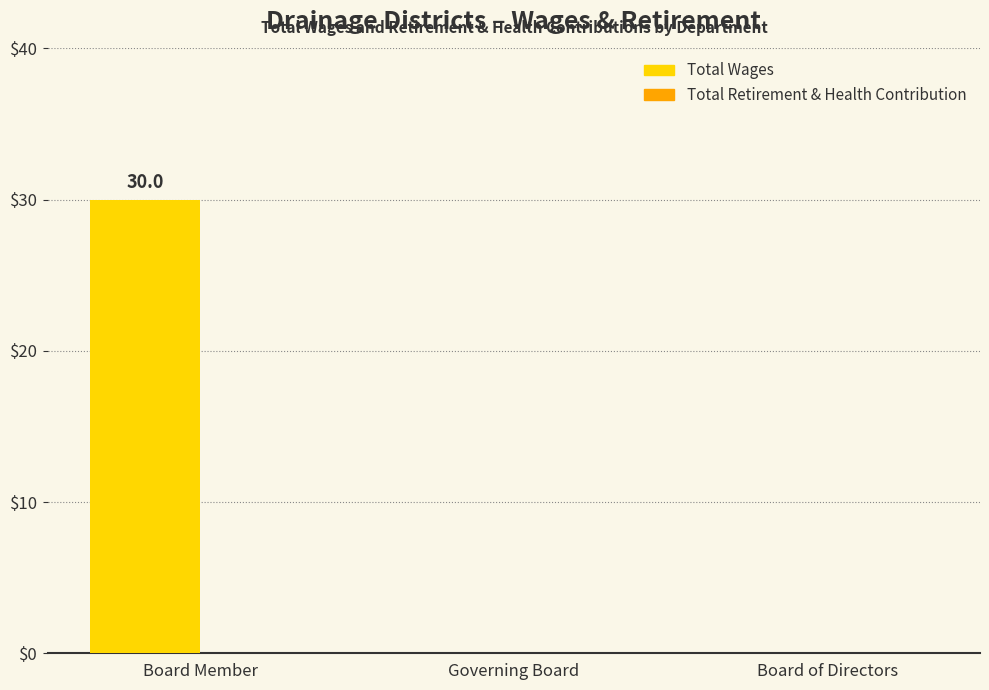

Which category has the highest value across all series?

Board Member